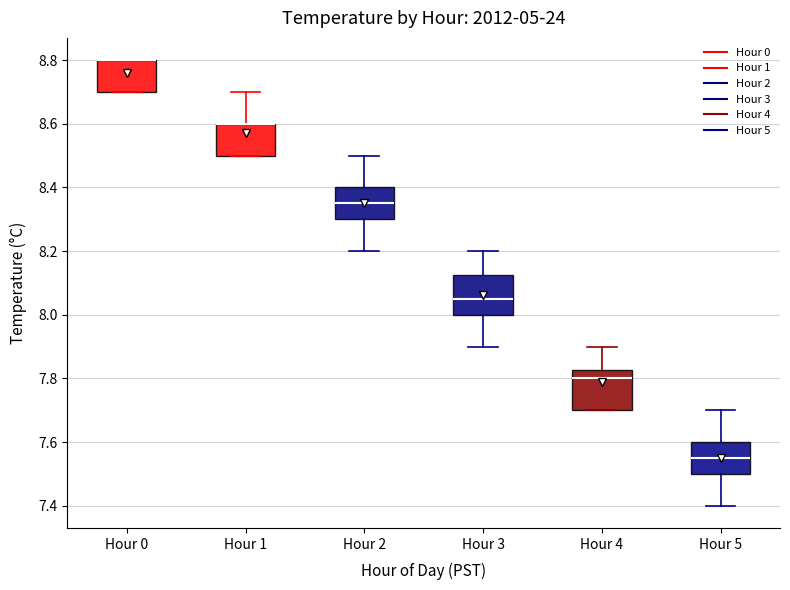

Reading left to right, transcribe this box plot: for each box, give where its median line is, the range the box spans, and where its two whiskers end, as read against the y-axis. The values are not printed on the chart, so give them approximately, as read against the axis.

Hour 0: median 8.80 (drawn on the box's upper edge), box 8.70 to 8.80, whiskers 8.70 to 8.80
Hour 1: median 8.60 (drawn on the box's upper edge), box 8.50 to 8.60, whiskers 8.50 to 8.70
Hour 2: median 8.36, box 8.30 to 8.40, whiskers 8.20 to 8.50
Hour 3: median 8.06, box 8.00 to 8.12, whiskers 7.90 to 8.20
Hour 4: median 7.80, box 7.70 to 7.82, whiskers 7.70 to 7.90
Hour 5: median 7.56, box 7.50 to 7.60, whiskers 7.40 to 7.70